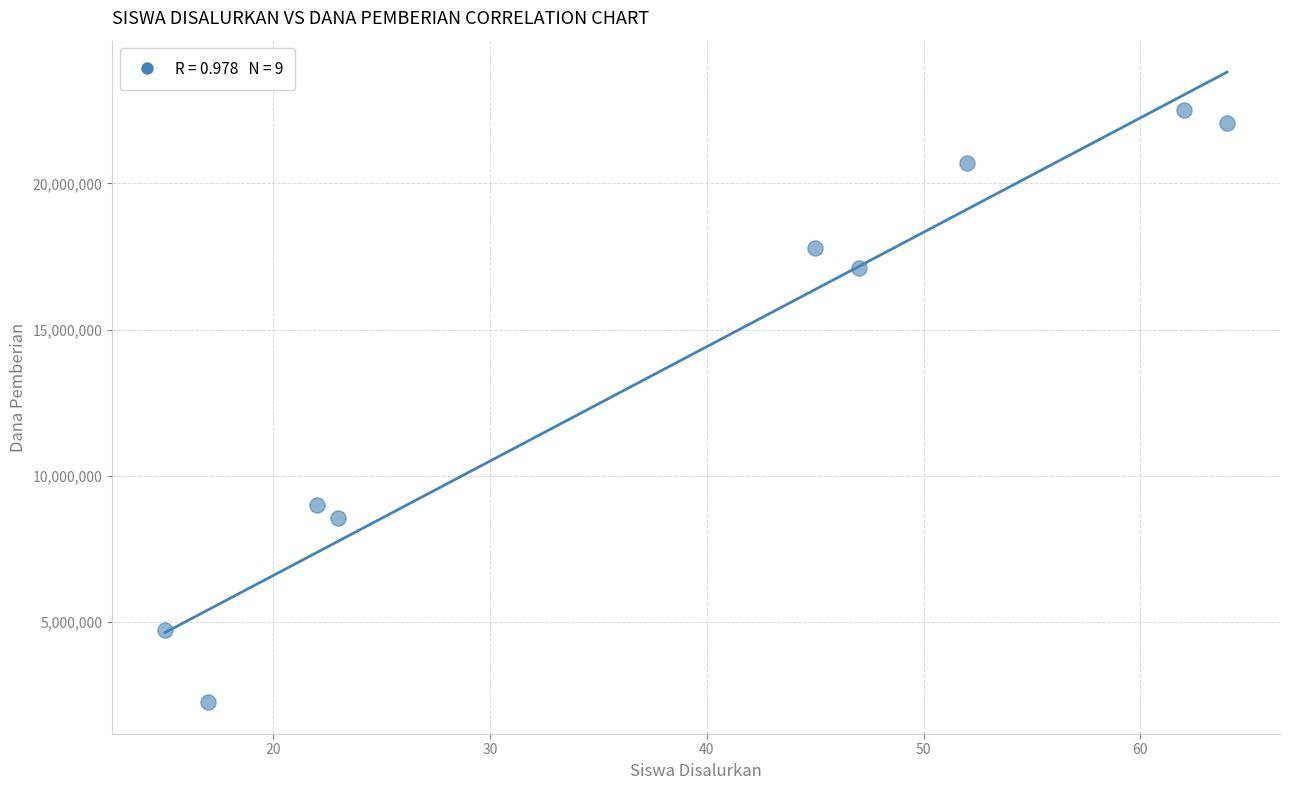

What is the range of Y values (max minus min)?

20250000